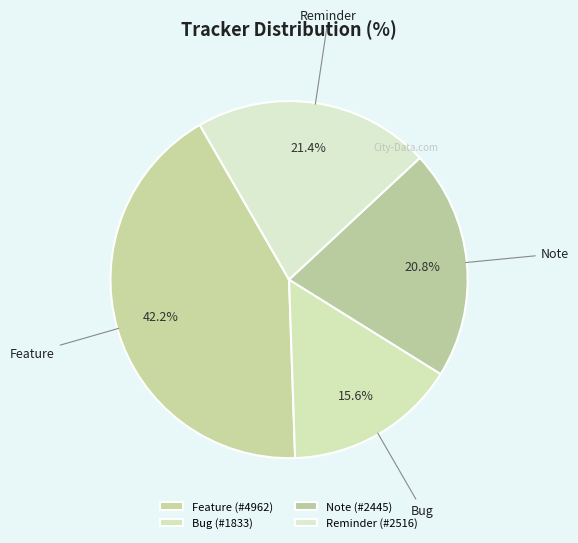

How many segments does this pie chart have?

4